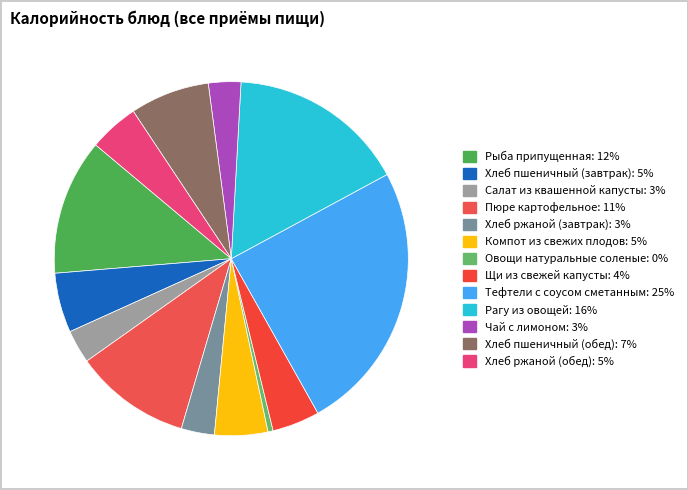

To the nearest percent, what portion does Компот из свежих плодов represent?

5%